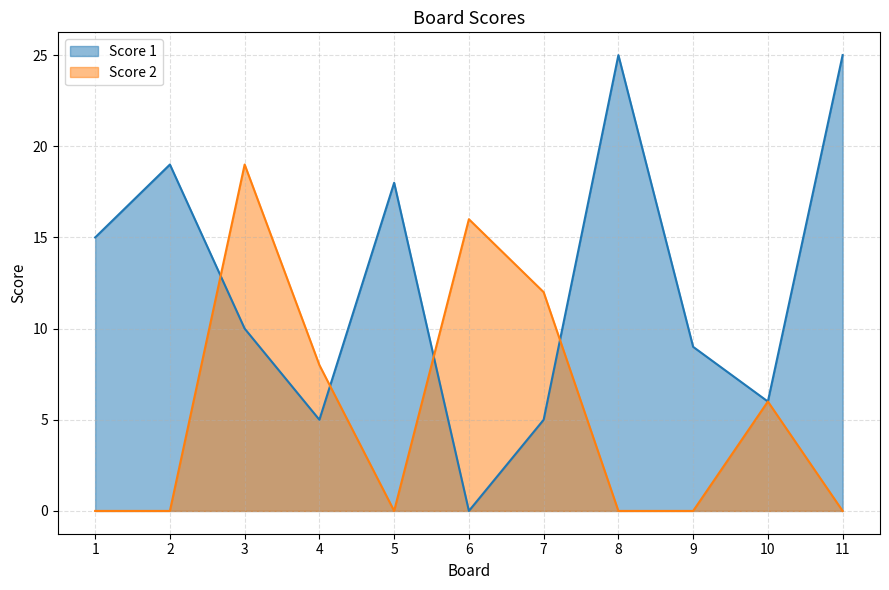

What is the difference between the Score 1 values at 2 and 5?

1